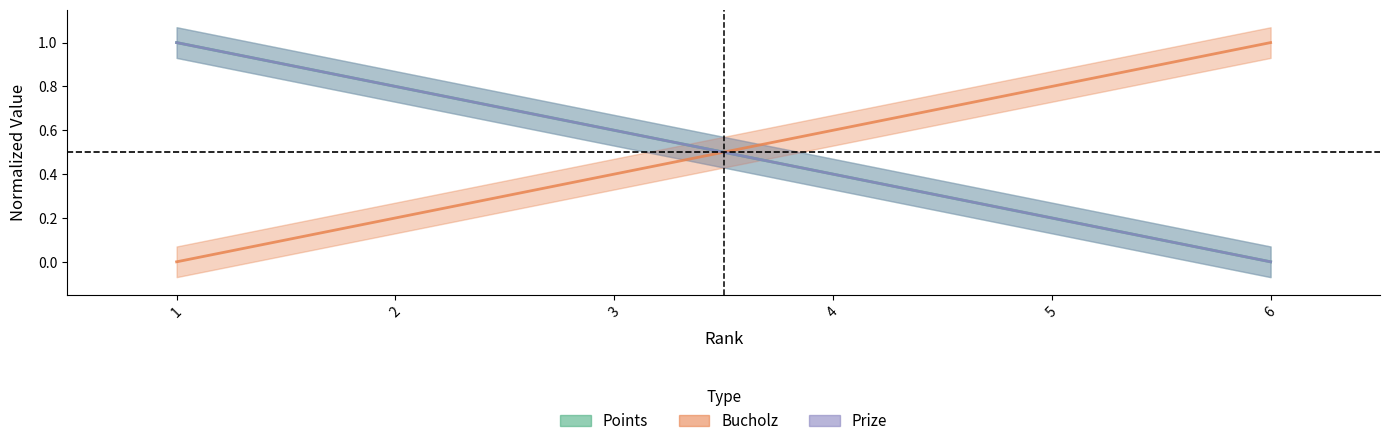

Which series has the largest total across all categories?

Points